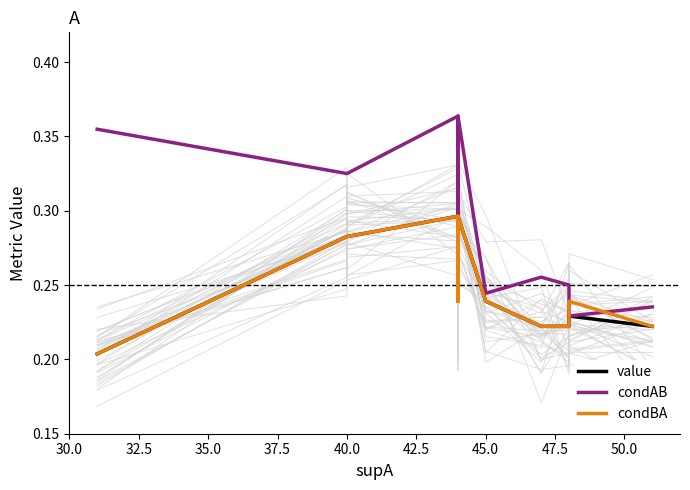

How many lines are shown in the chart?

3